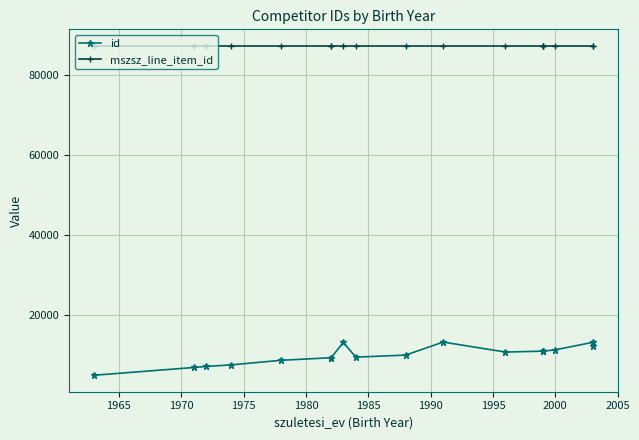

What is the sum of all mszsz_line_item_id values?

1571238